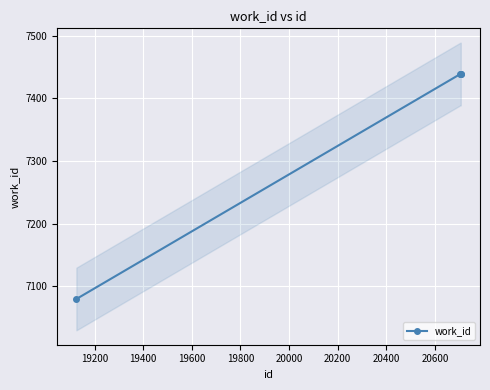

True or false: there are more than 2 points higher than both neighbors.

False